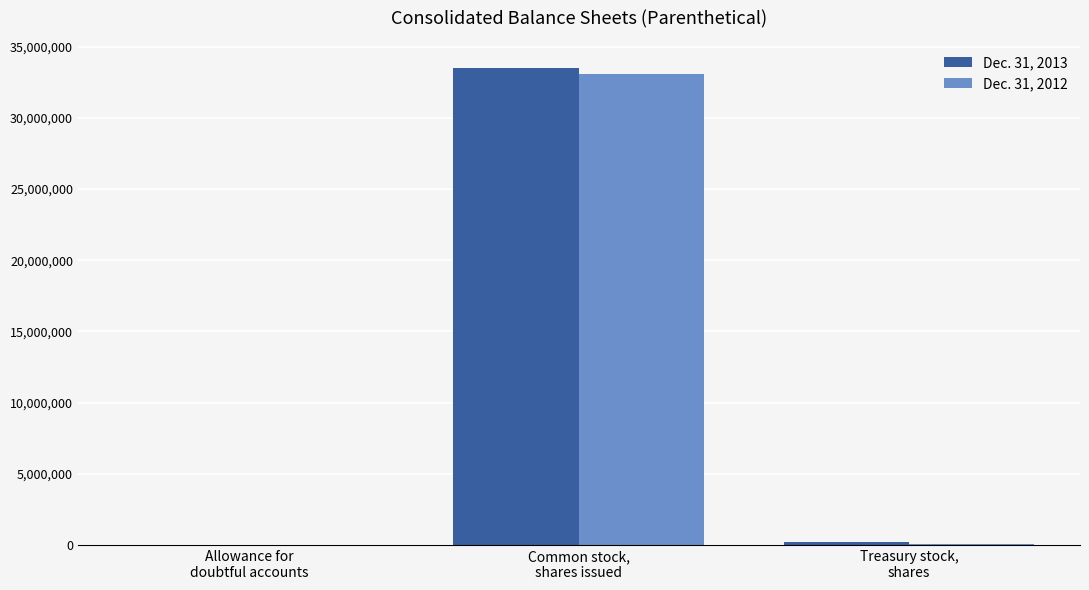

What is the maximum value shown in the chart?

33543000